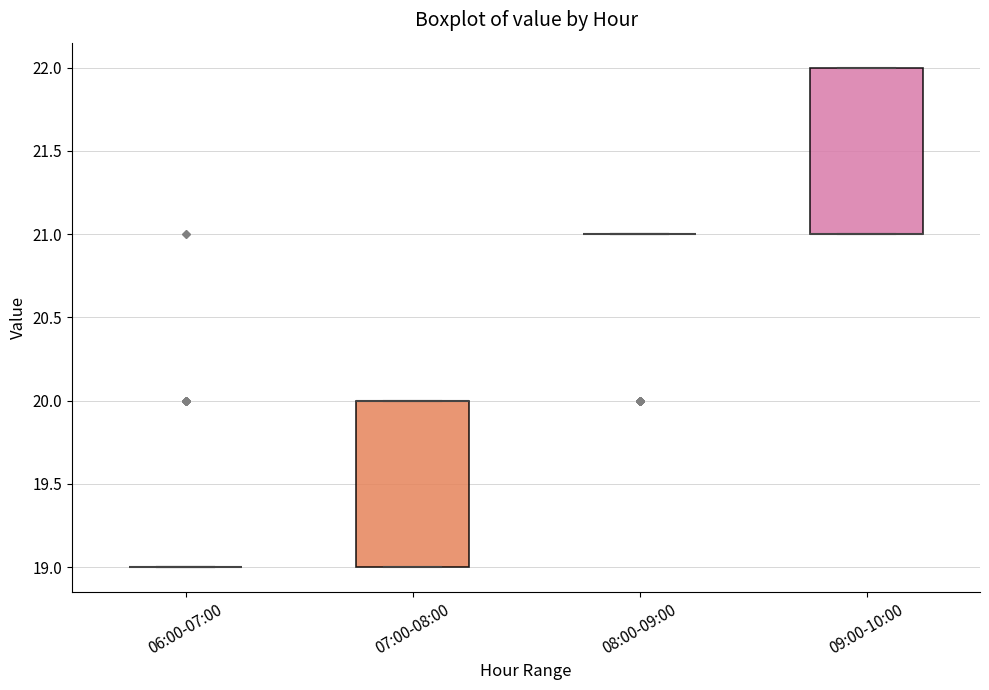

Reading left to right, read every box against the y-axis: the position of its median line, the range the box covers, and the ends of its whiskers. The values are not printed on the chart, so give them approximately, as read against the axis.

06:00-07:00: box collapsed to a line at 19, whiskers 19 to 19
07:00-08:00: median 20 (drawn on the box's upper edge), box 19 to 20, whiskers 19 to 20
08:00-09:00: box collapsed to a line at 21, whiskers 21 to 21
09:00-10:00: median 21 (drawn on the box's lower edge), box 21 to 22, whiskers 21 to 22